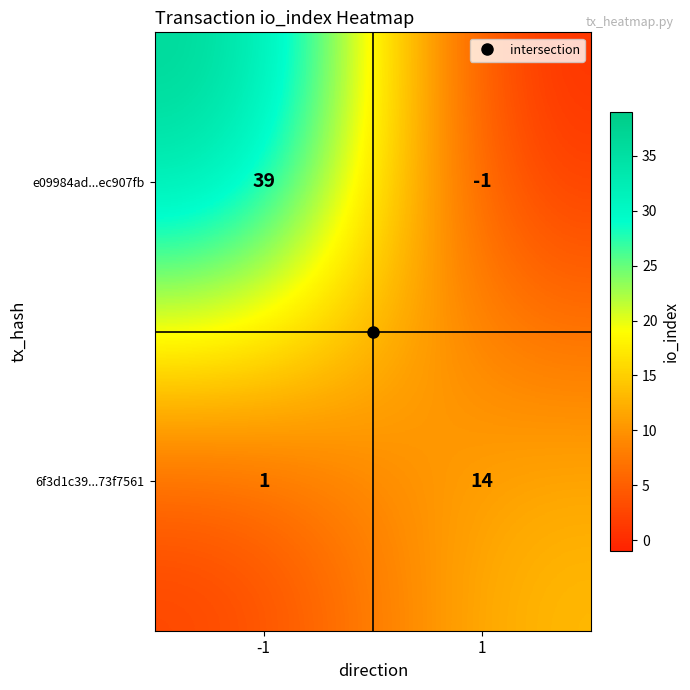

What is the total value across all series at 1?

13